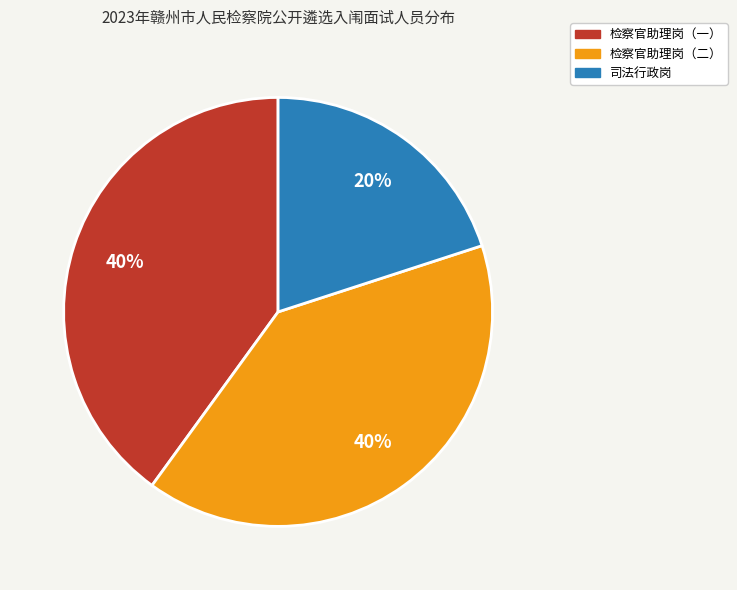

Do 检察官助理岗（二） and 司法行政岗 together represent more than half of the pie?

Yes